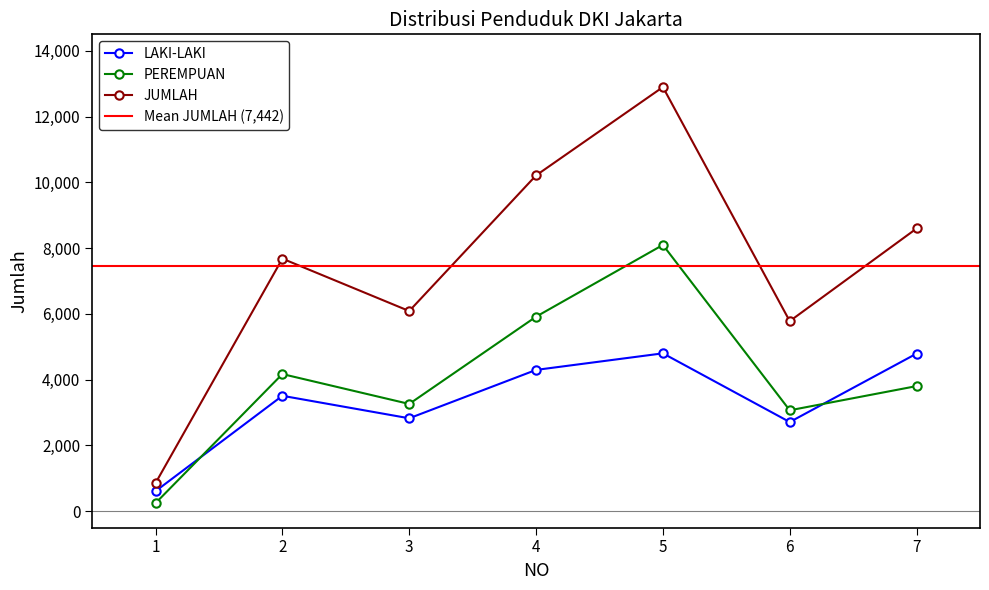

Is it true that LAKI-LAKI equals 5729 at 4?

False